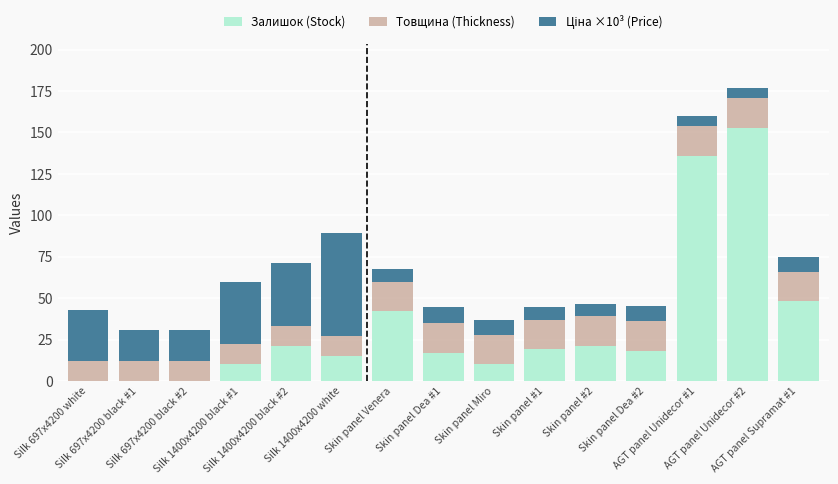

What is the highest value of the Залишок (Stock) series?

153.0